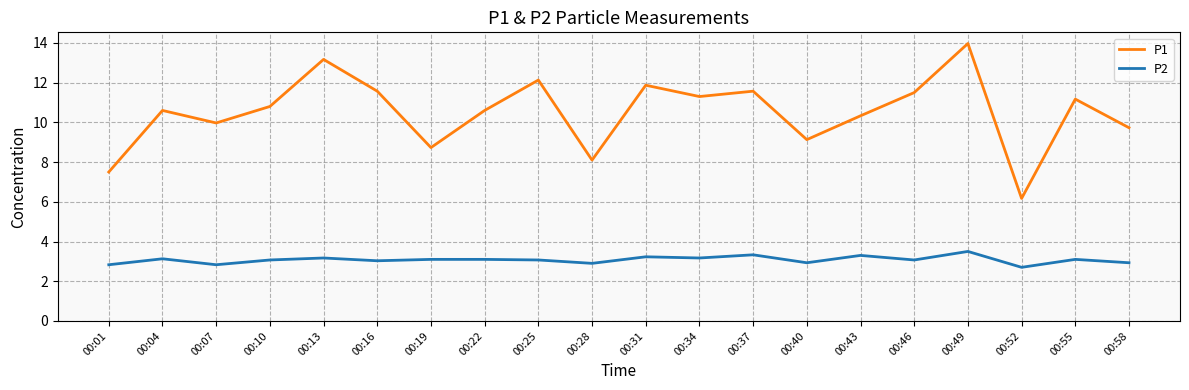

List the series in order of their overall mean, highest first.

P1, P2